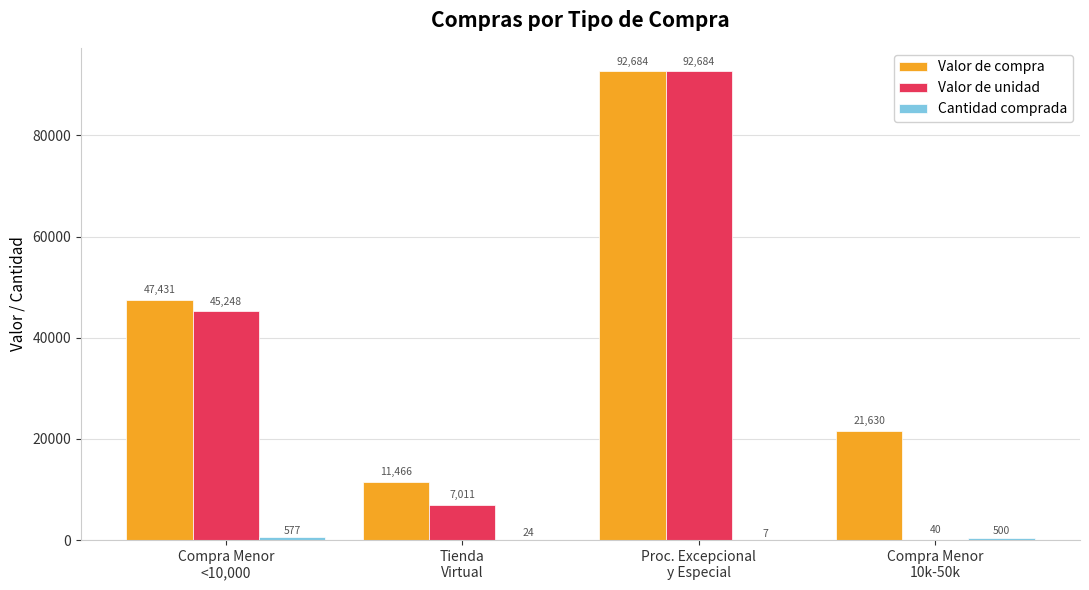

Which series has the largest total across all categories?

Valor de compra